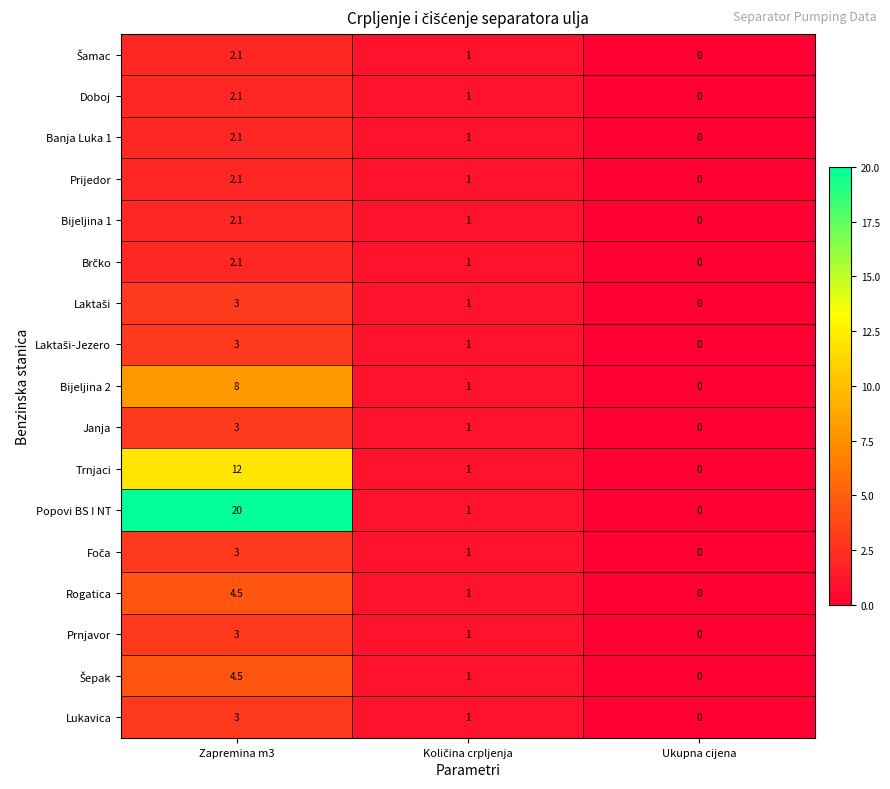

At which category is the sum across all series the highest?

Zapremina m3